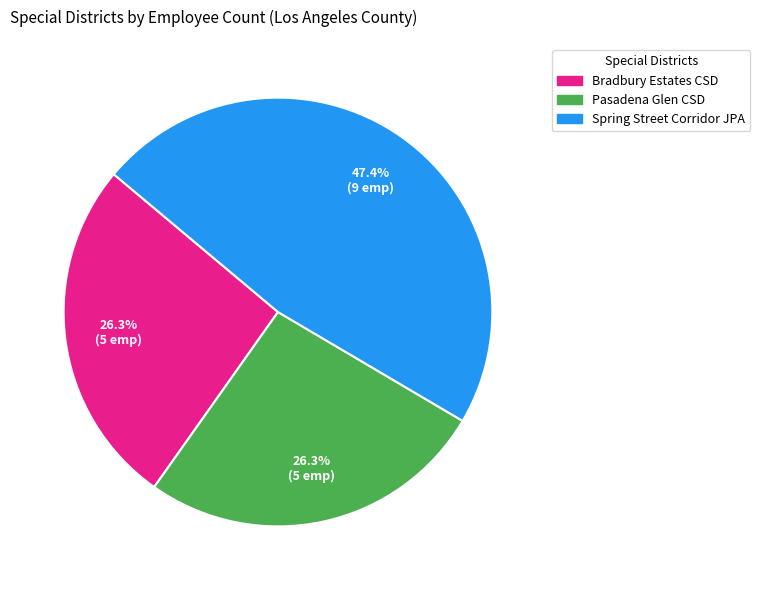

Is there any slice that represents more than half of the pie?

No